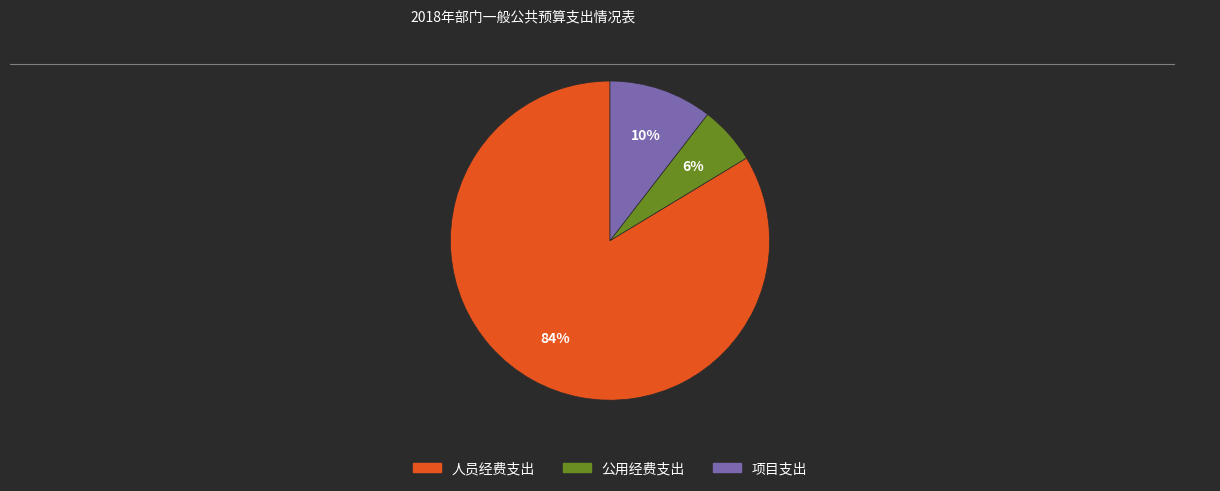

True or false: 公用经费支出 accounts for 6% of the total.

True